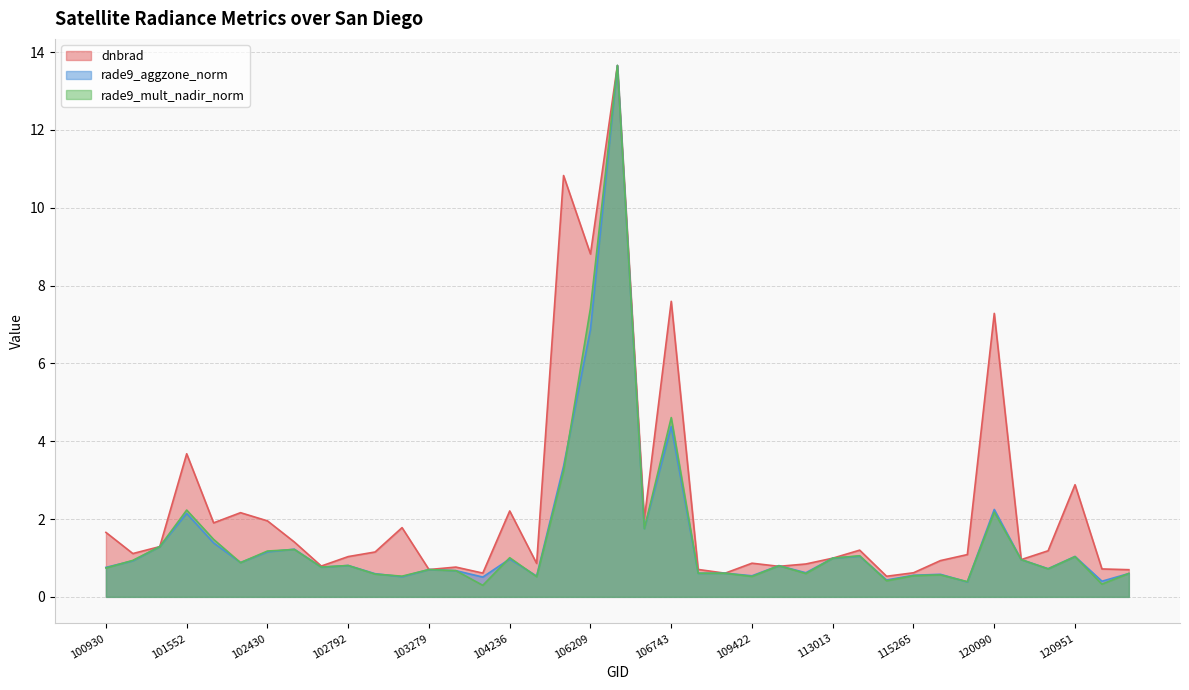

How many series are shown in this chart?

3